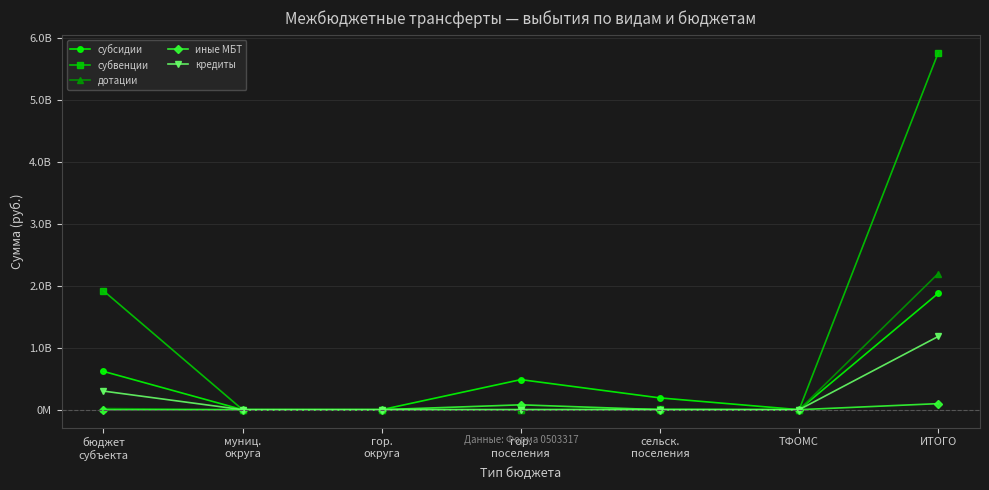

Does the chart have visible grid lines?

Yes